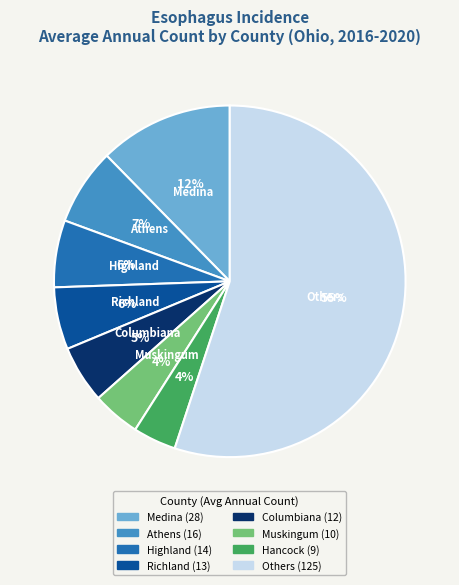

To the nearest percent, what is the average slice percentage?

12%